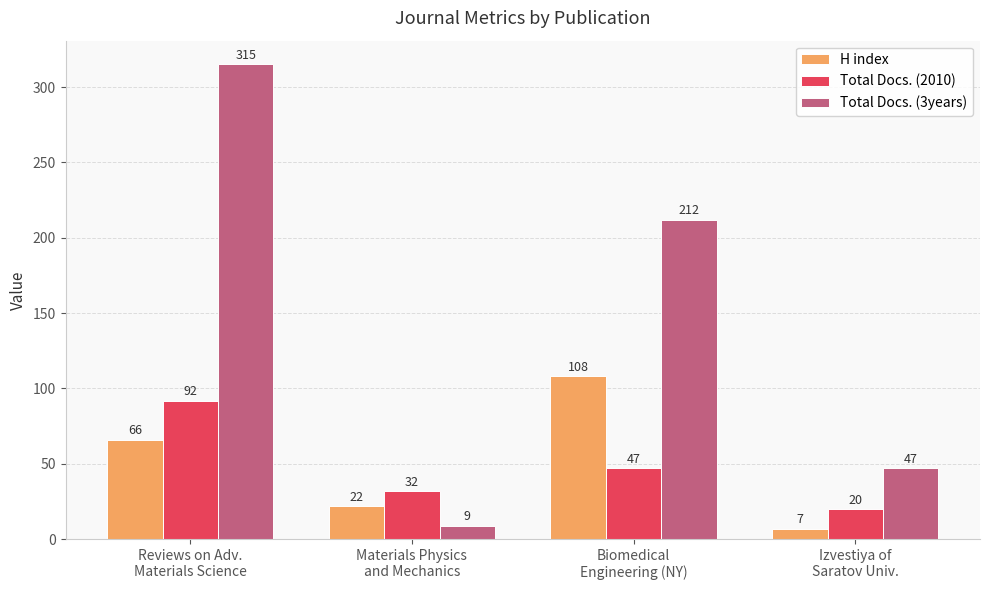

Where is H index nearest to the value 57?

Reviews on Adv.
Materials Science